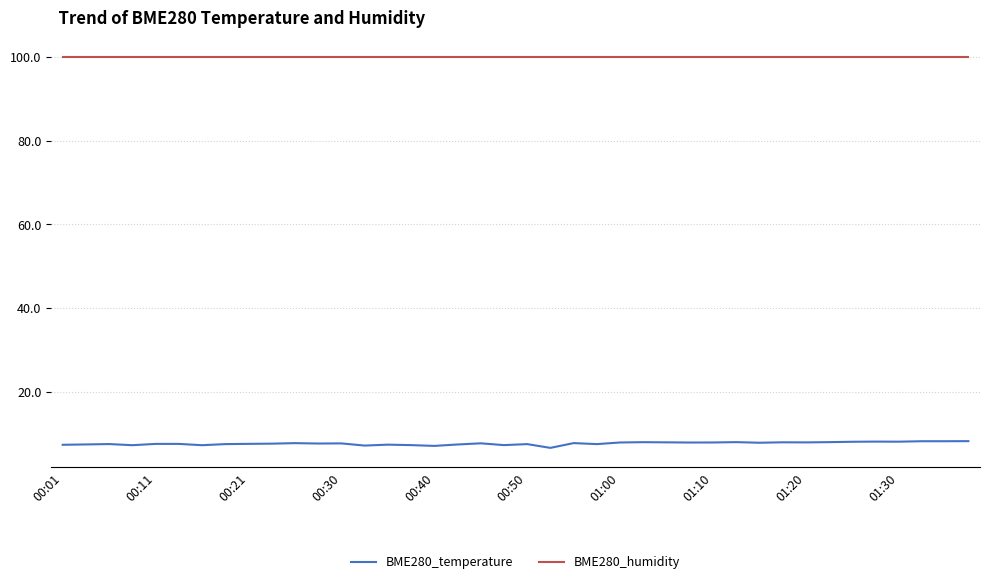

What are all the series names shown in the legend?

BME280_temperature, BME280_humidity